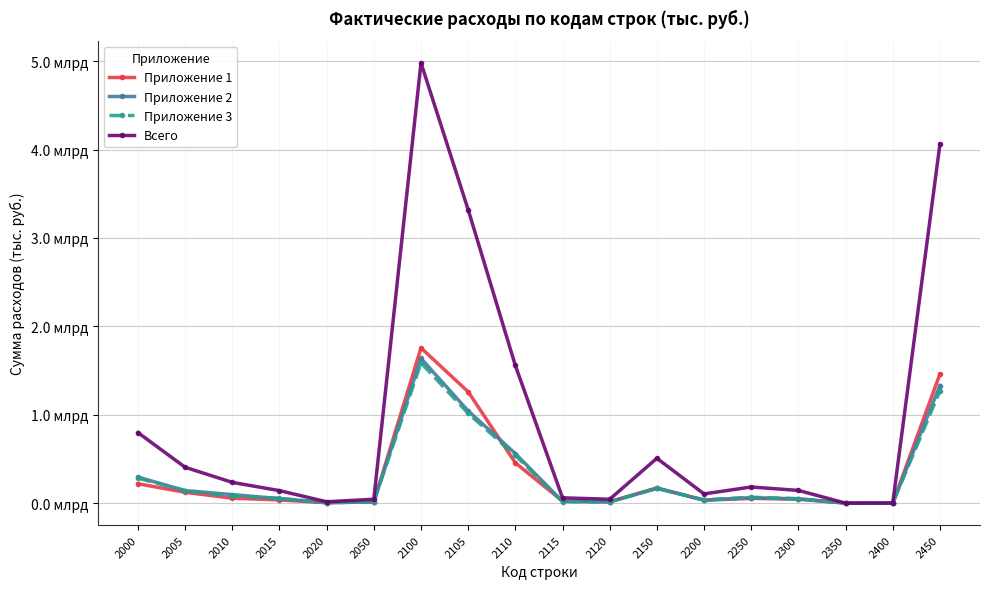

What are all the series names shown in the legend?

Приложение 1, Приложение 2, Приложение 3, Всего